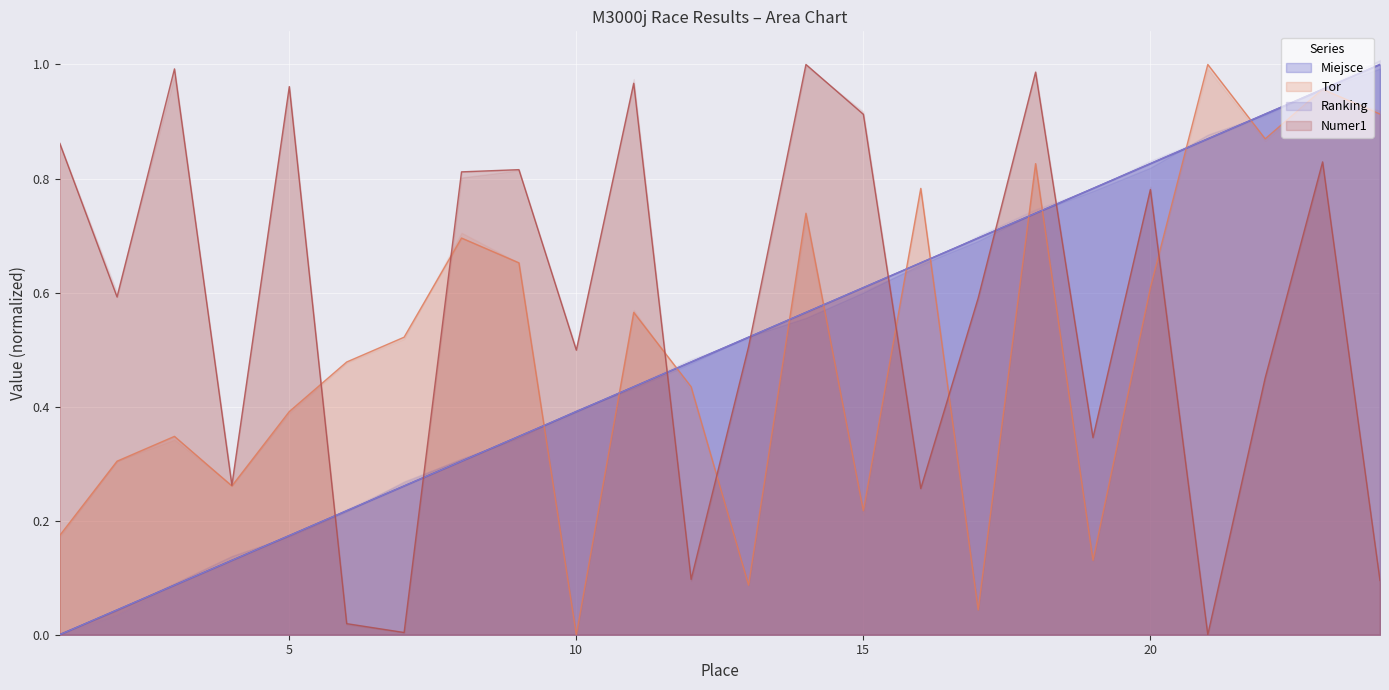

Which category has the highest value across all series?

24